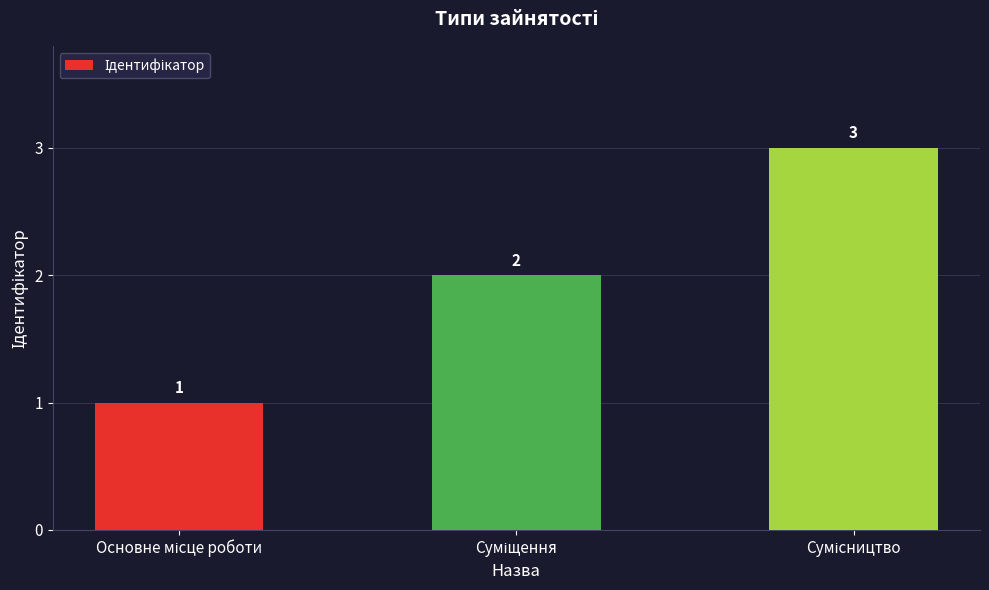

Count the values in the range 1 to 3.

3